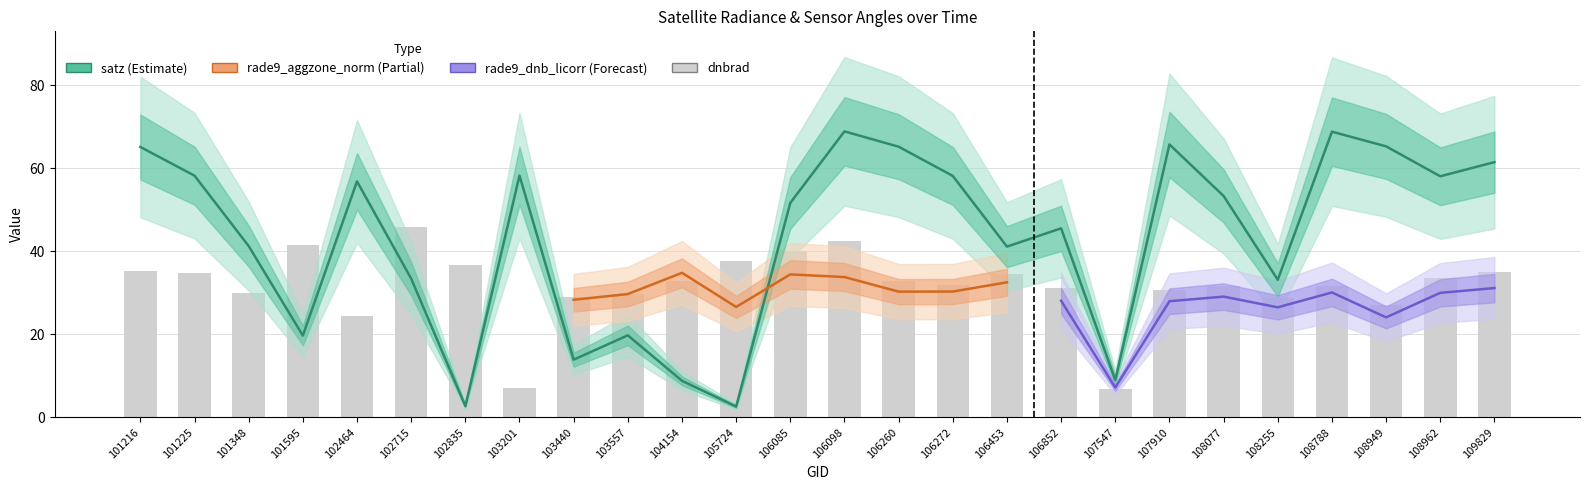

What is the sum of the dnbrad values at 101595 and 108949?

68.6